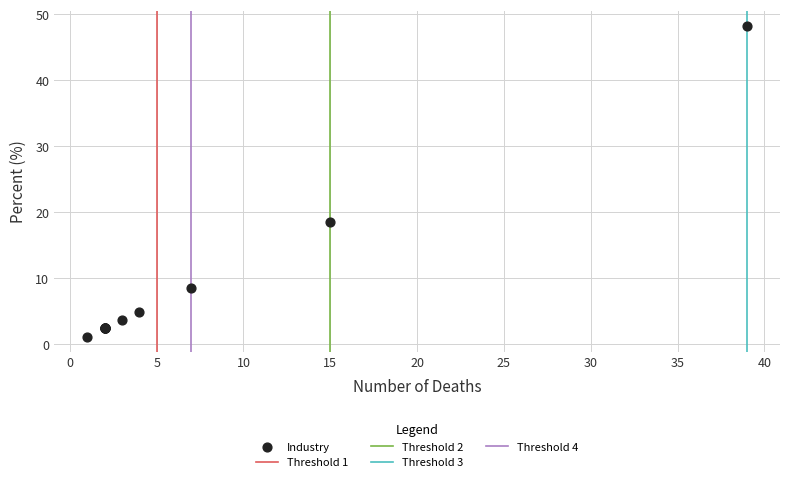

What Y value in the scatter plot is closest to 24?

18.5